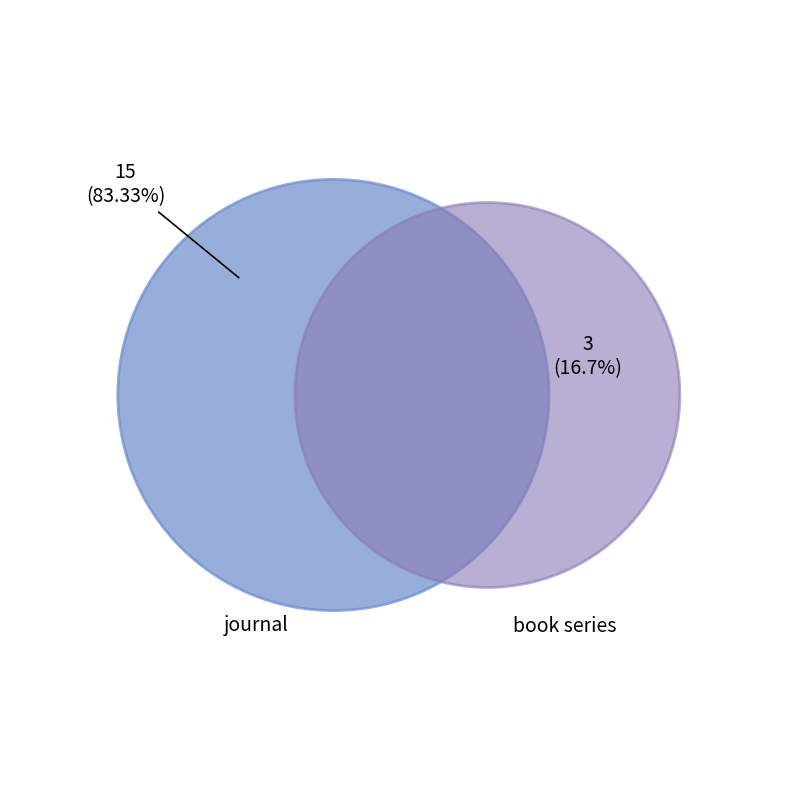

Which slice is the largest?

journal